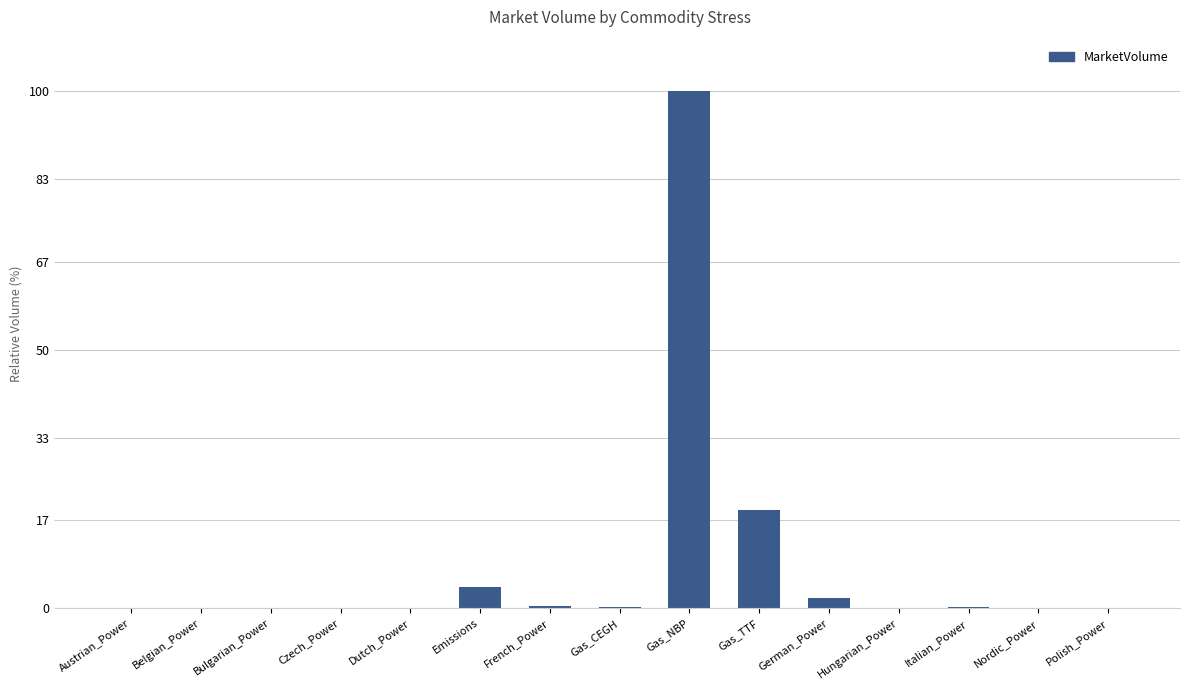

What is the sum of all values?

126.1